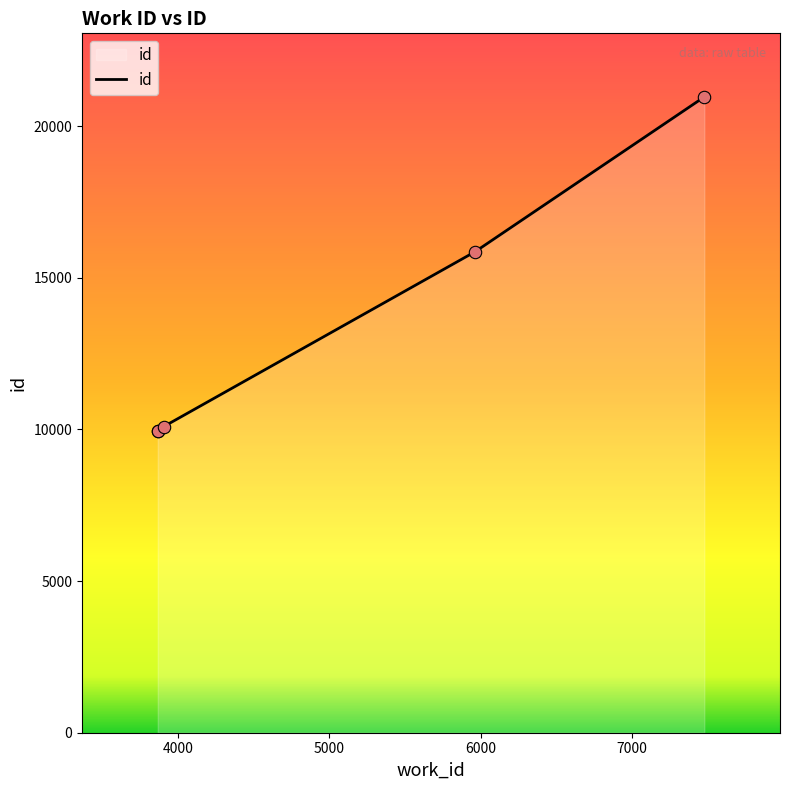

Approximately how many times larger is the value at 3866 compared to 3866?

1.0